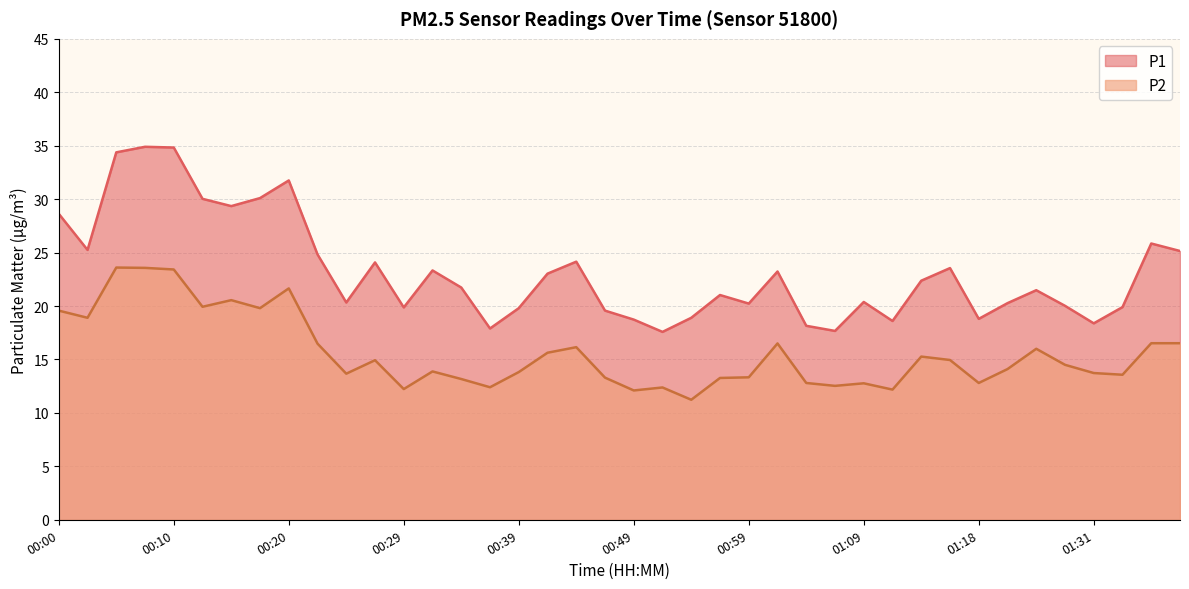

Which series has the largest total across all categories?

P1